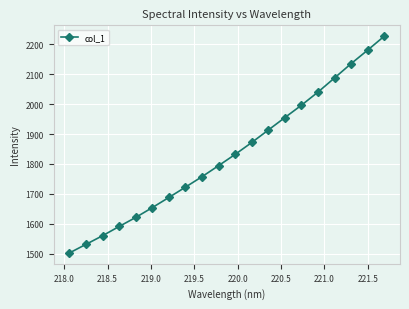

How many lines are shown in the chart?

1